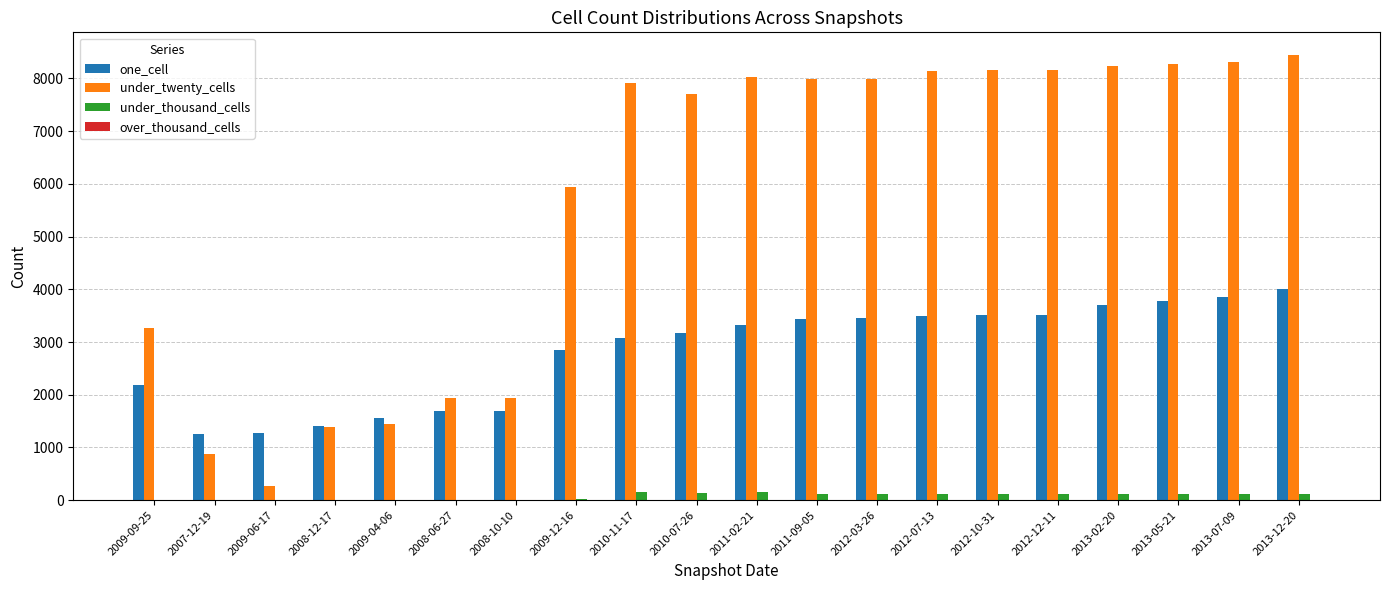

Which category has the highest value in the one_cell series?

2013-12-20